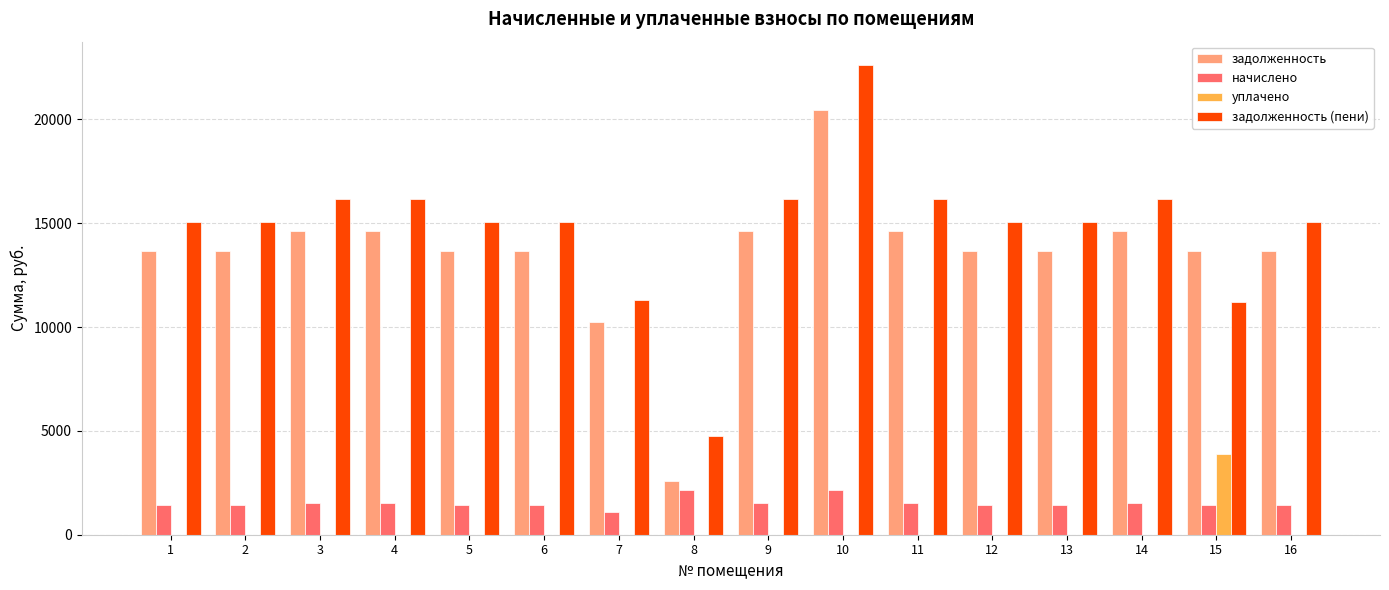

Read the начислено value at 4.

1530.9